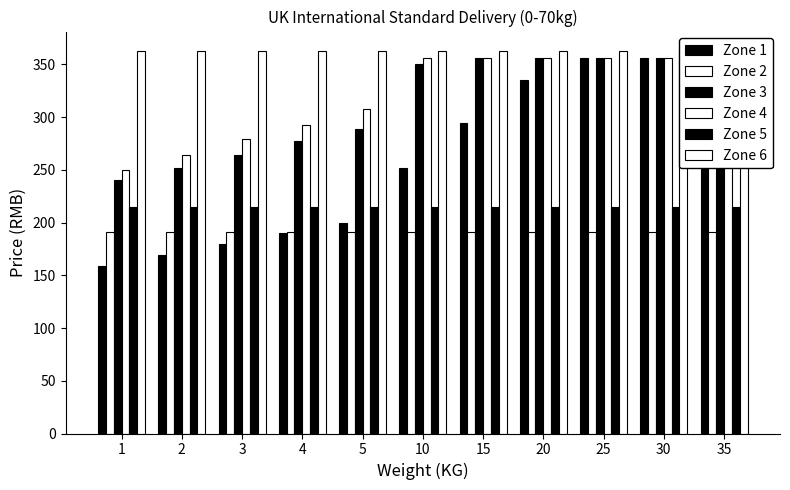

Which label corresponds to the largest value in the chart?

1